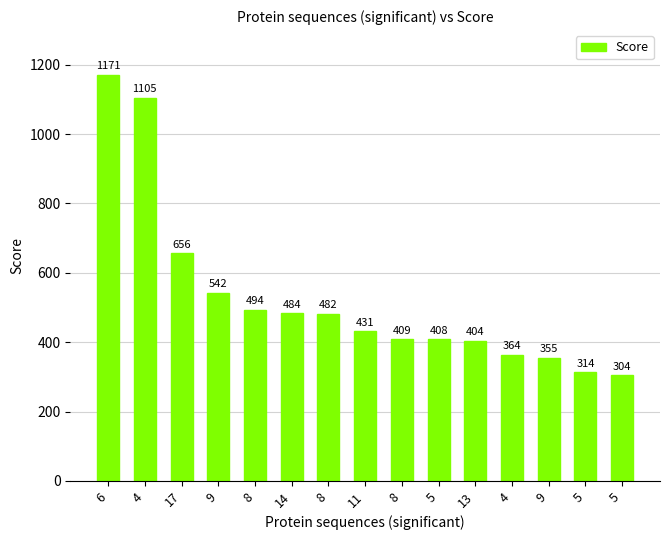

How many bars are there in total?

15